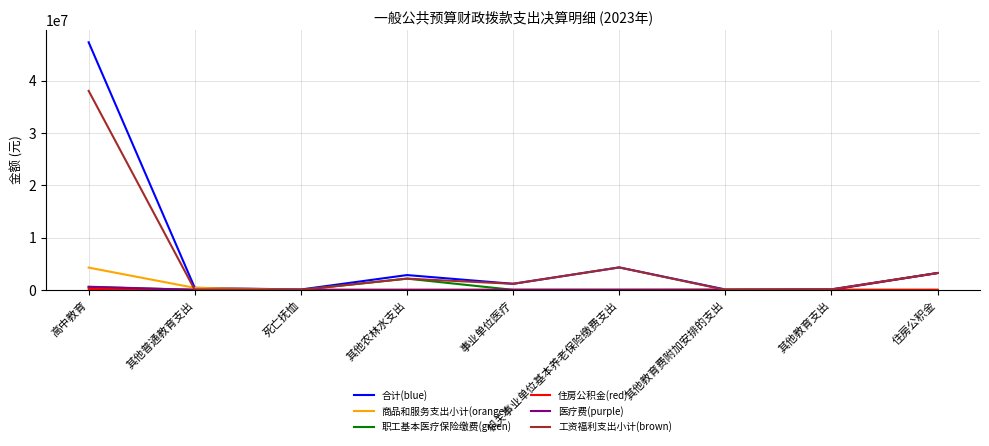

Where does the 工资福利支出小计(brown) series first go above 1155289?

高中教育